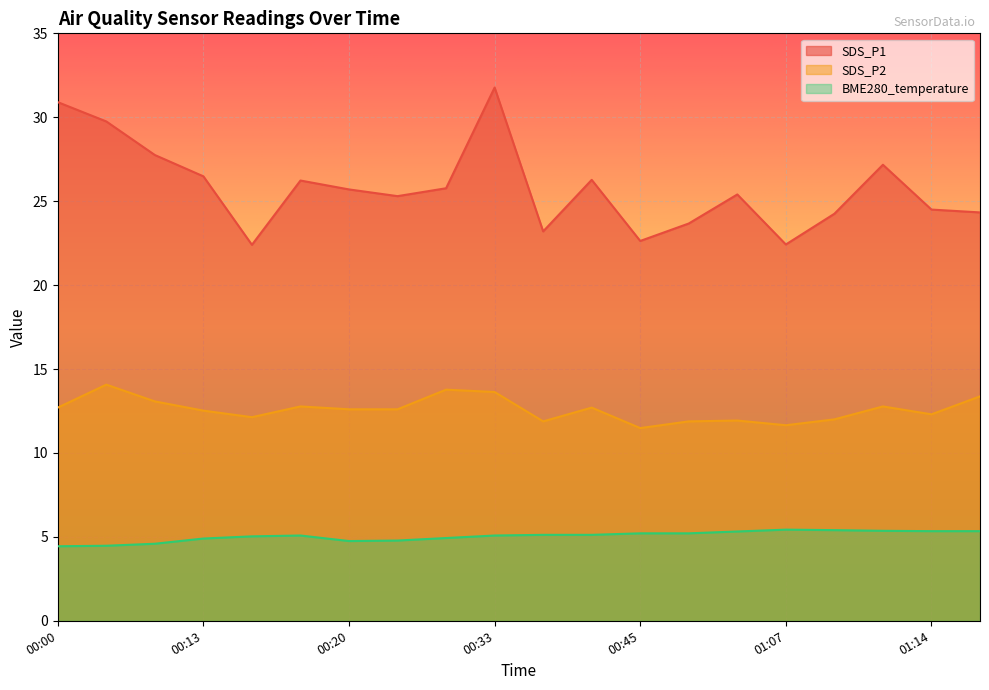

What is the total value across all series at 00:25?

44.5